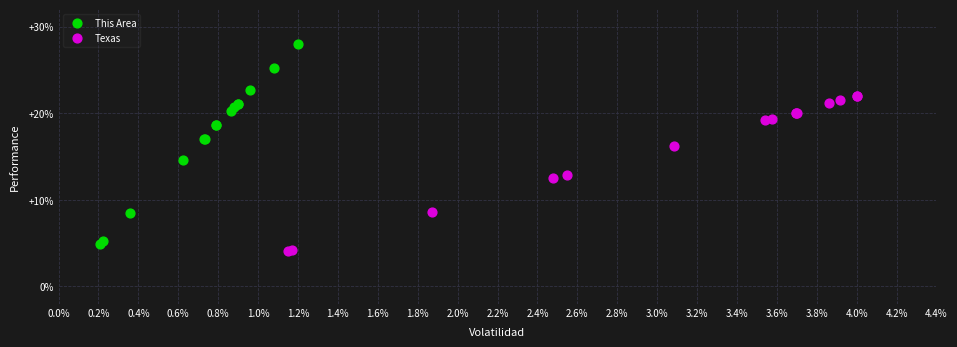

Which series has the largest Y range (max minus min)?

This Area